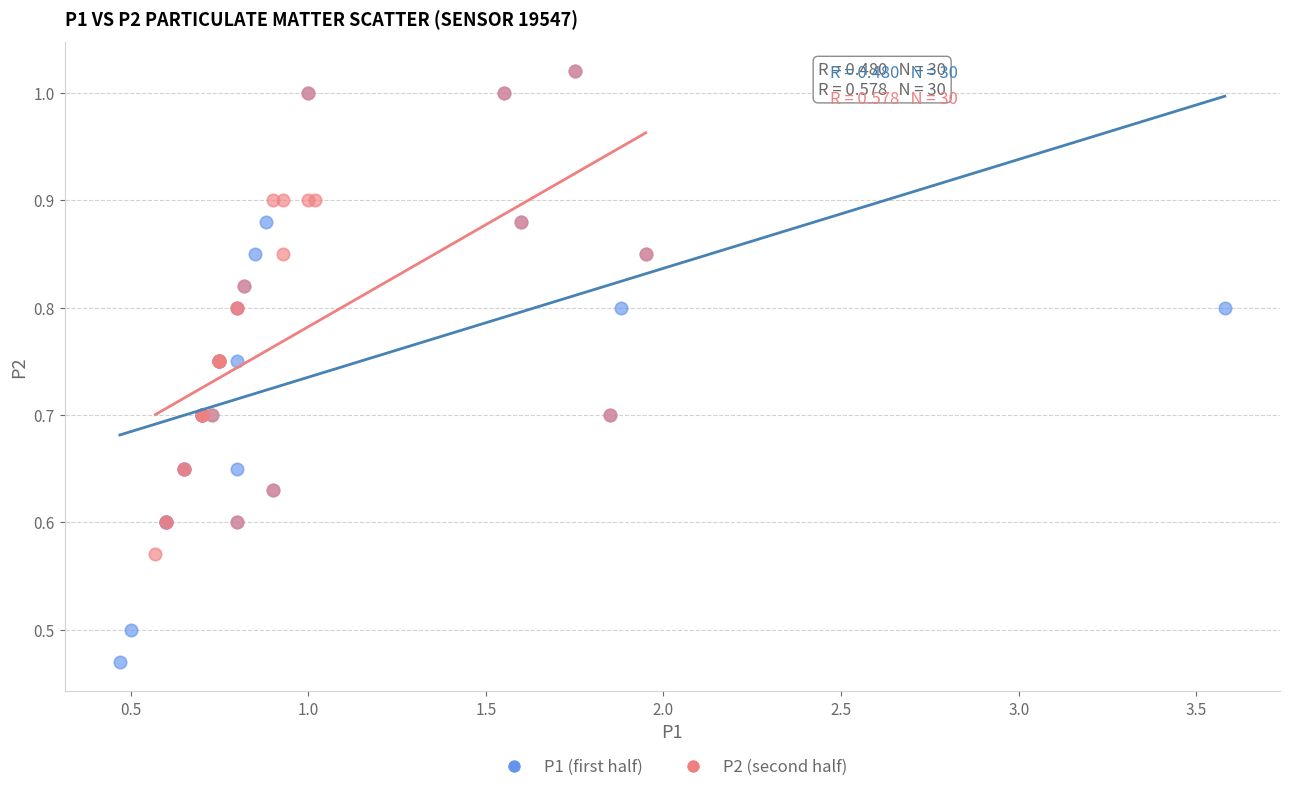

Which series has the widest spread of Y values?

P1 (first half)